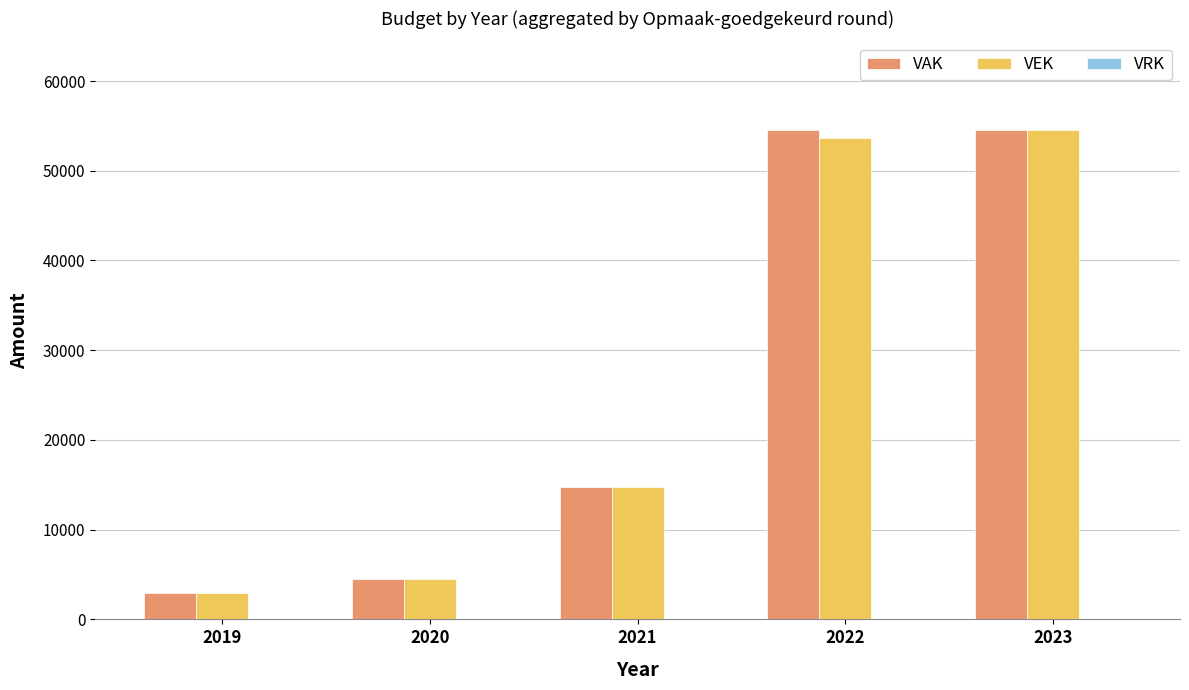

What is the greatest value displayed?

54596